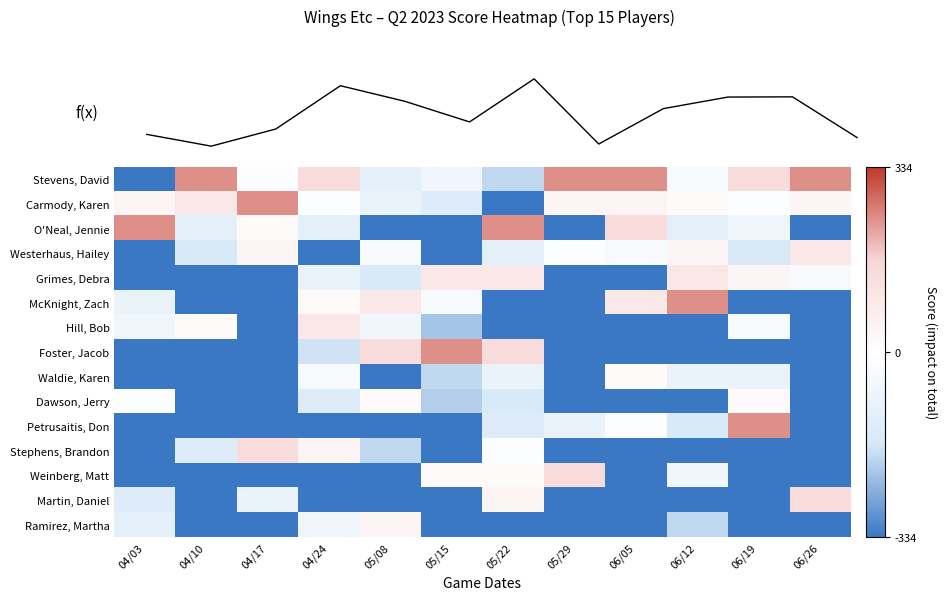

At which category is the sum across all series the highest?

05/22